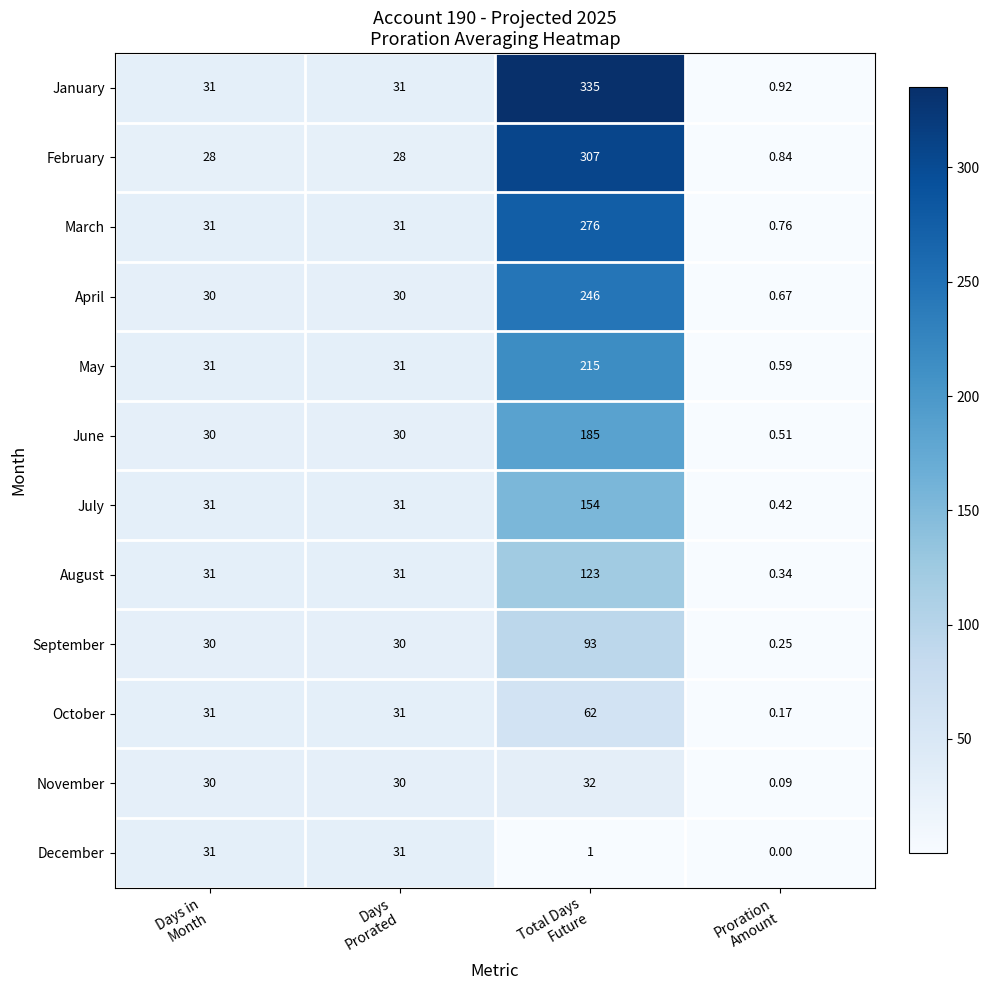

Which series has the widest spread of values?

January